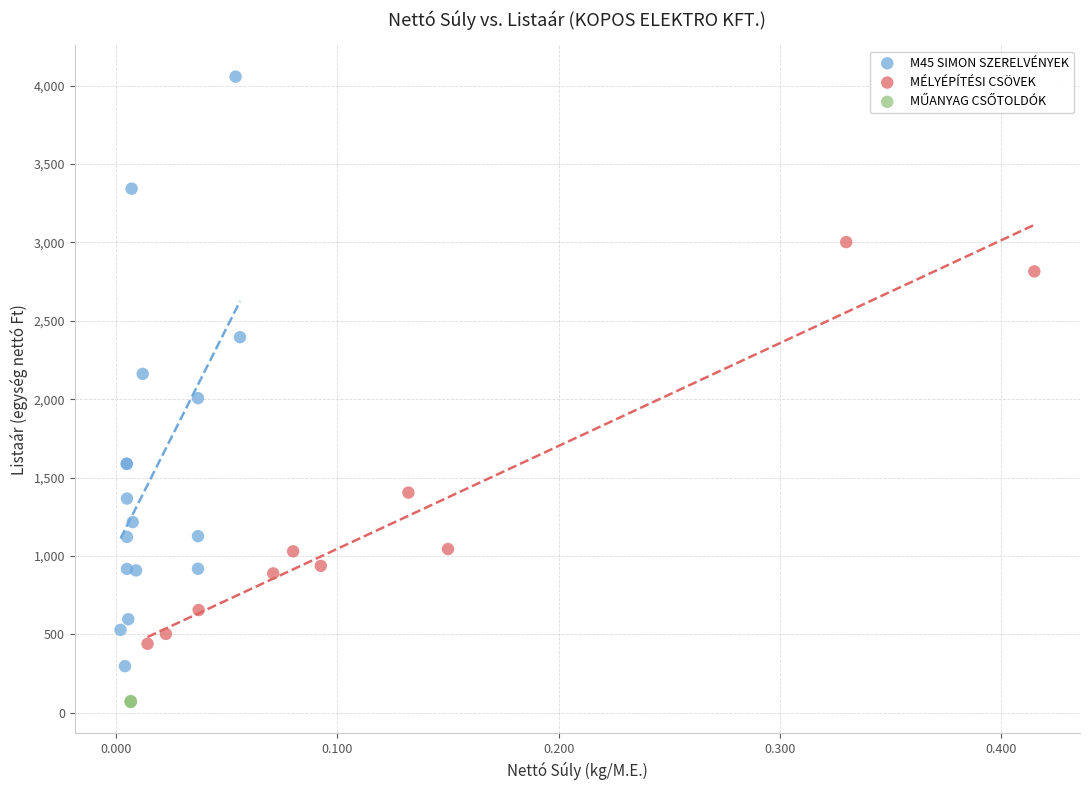

Which series reaches the maximum Y coordinate?

M45 SIMON SZERELVÉNYEK